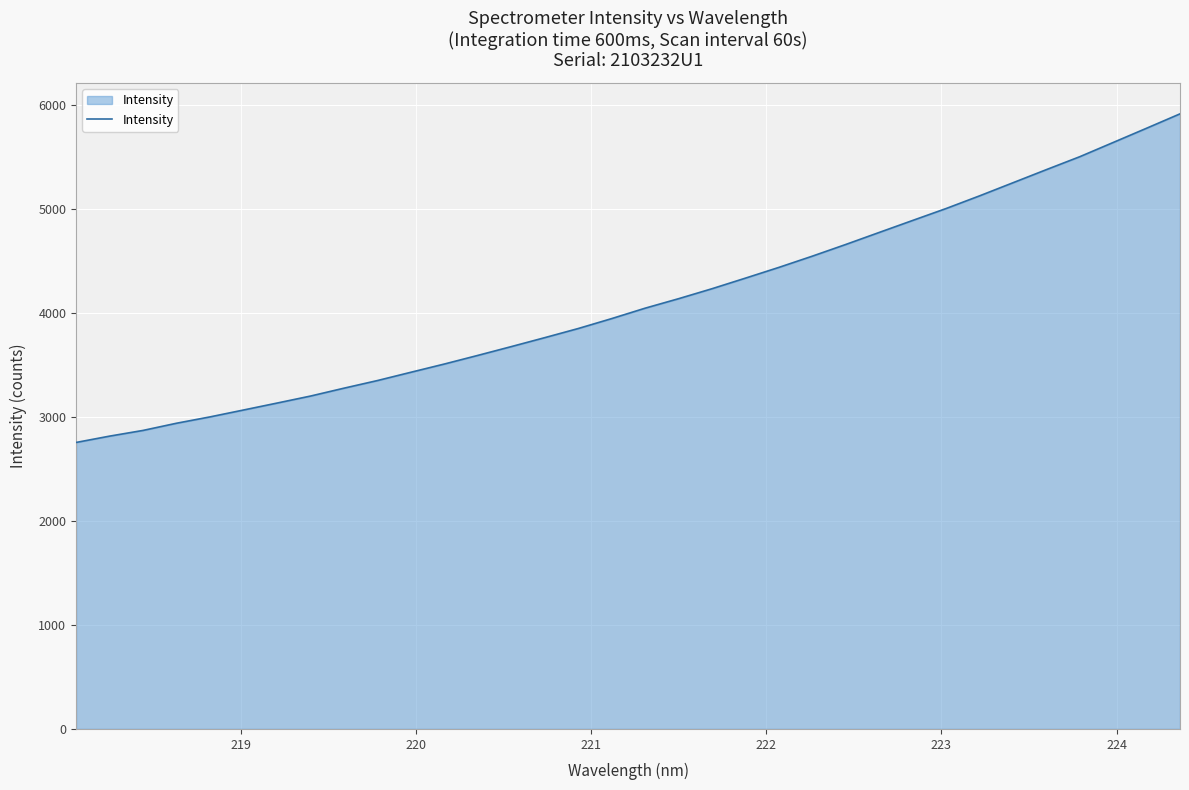

What is the difference between the maximum and minimum values?

3161.3